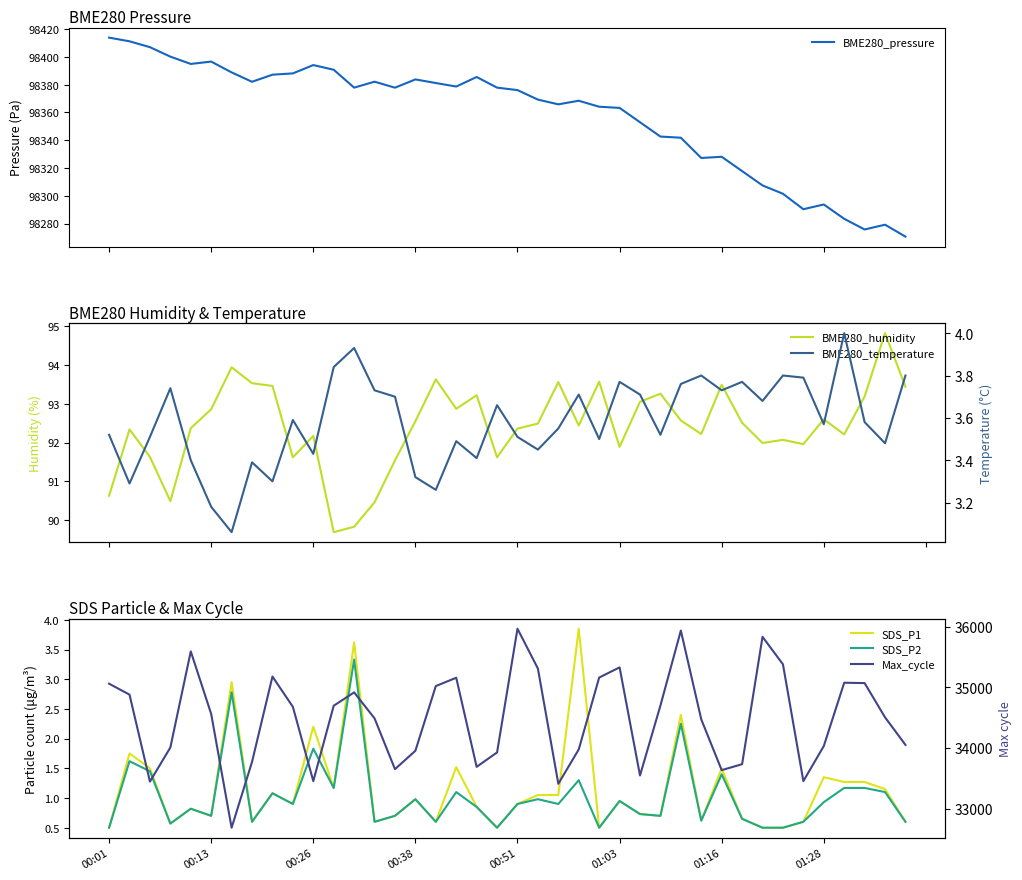

Which series has the widest spread of values?

Max_cycle